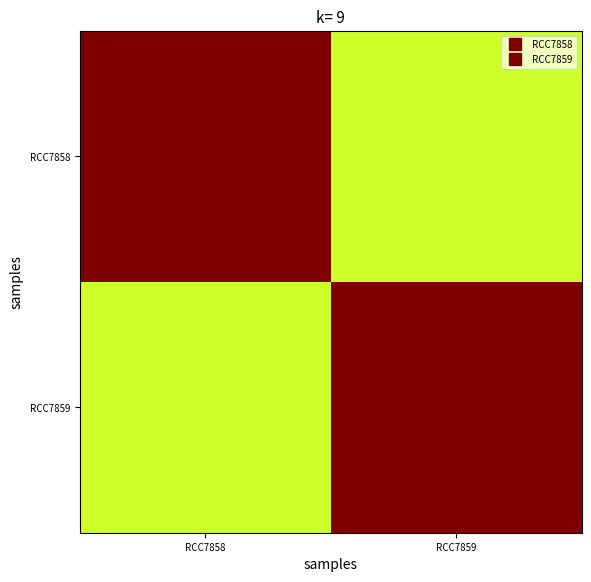

Between RCC7859 and RCC7858, which is larger?

RCC7858